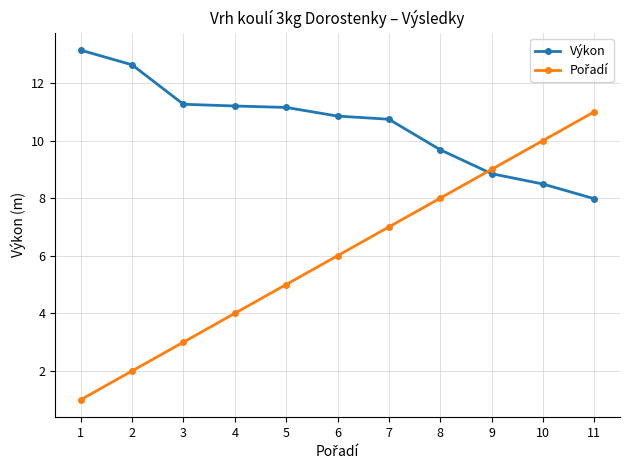

What is the maximum value for Výkon?

13.1